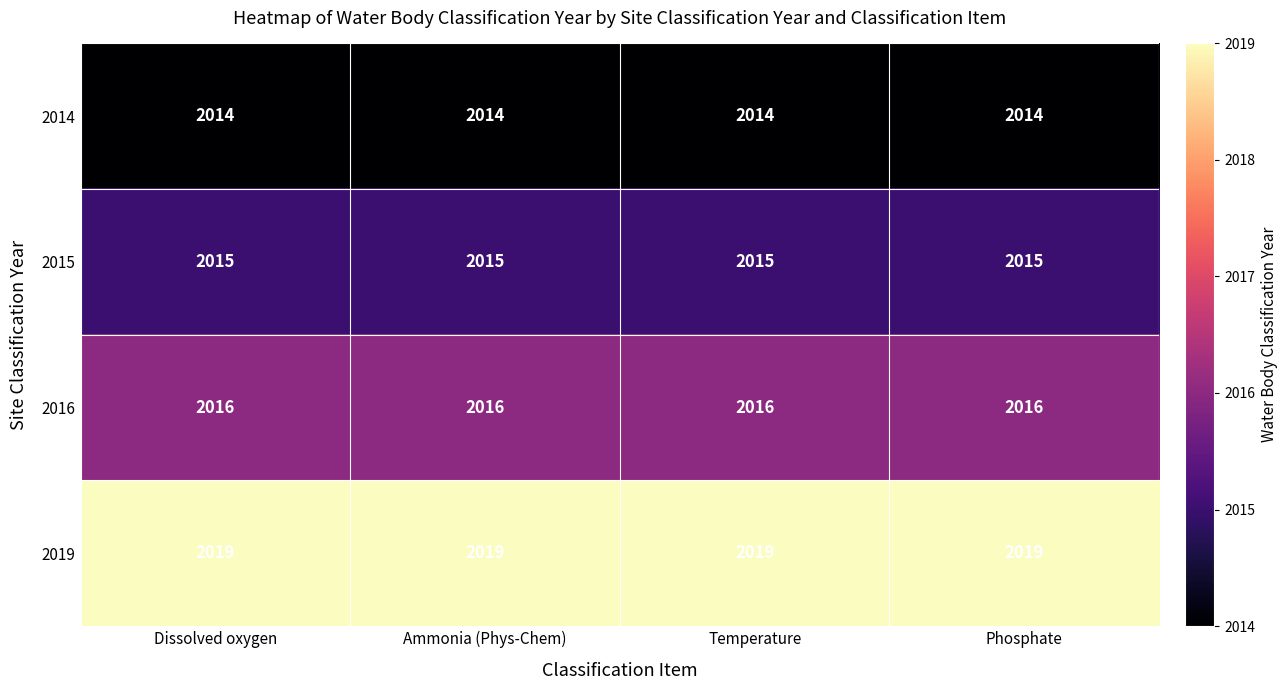

What is the total value across all series at Phosphate?

8064